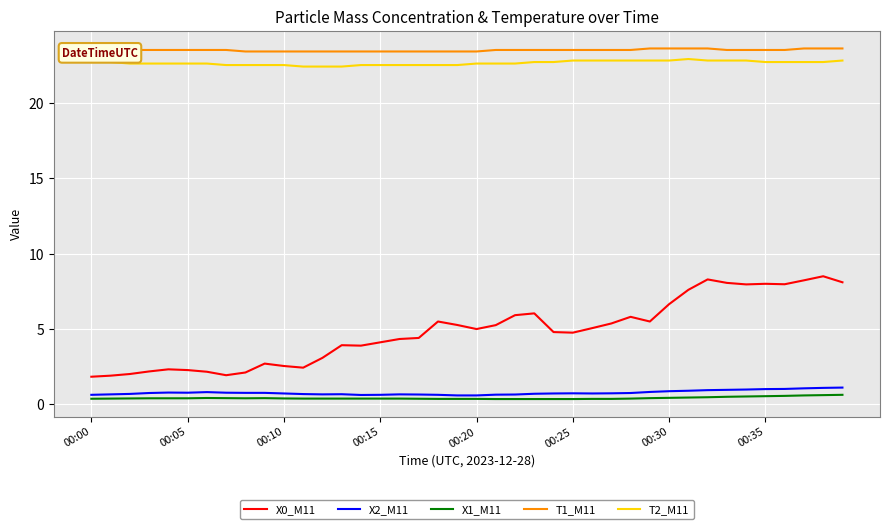

Which series has the largest range (max minus min)?

X0_M11